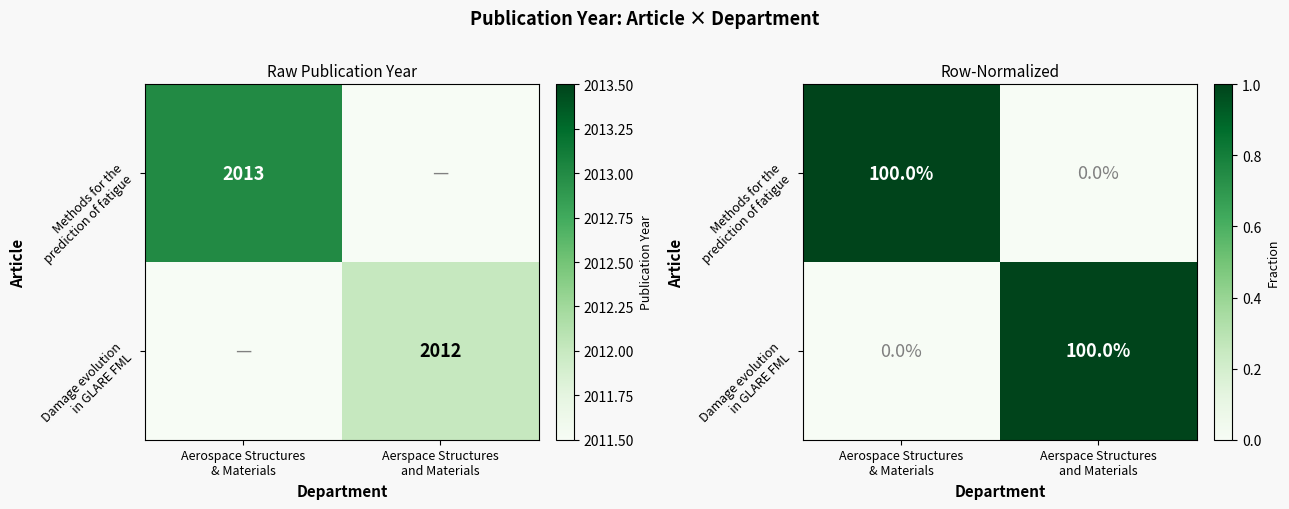

What is the sum of the Damage evolution in GLARE FML values at Aerspace Structures and Materials and Aerospace Structures & Materials?

1